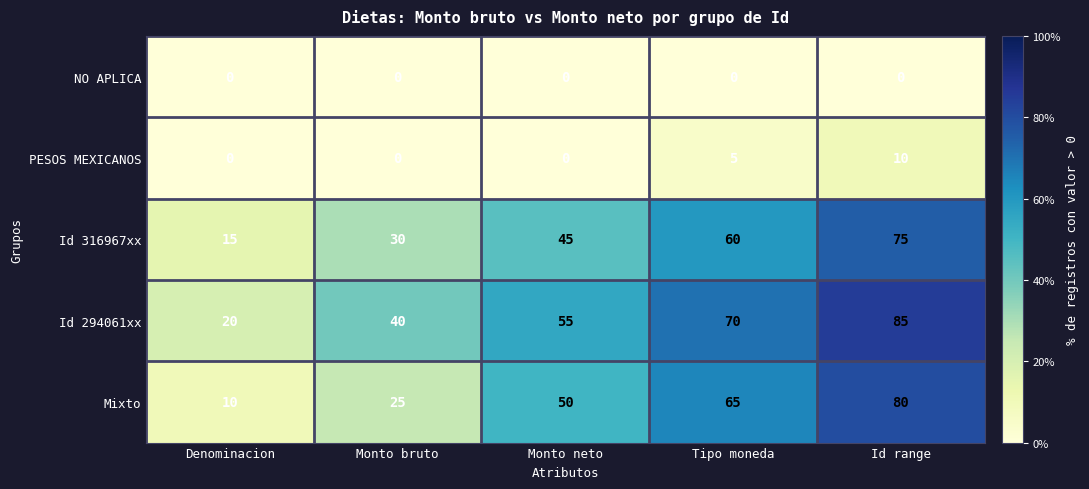

At which category is the sum across all series the highest?

Id range